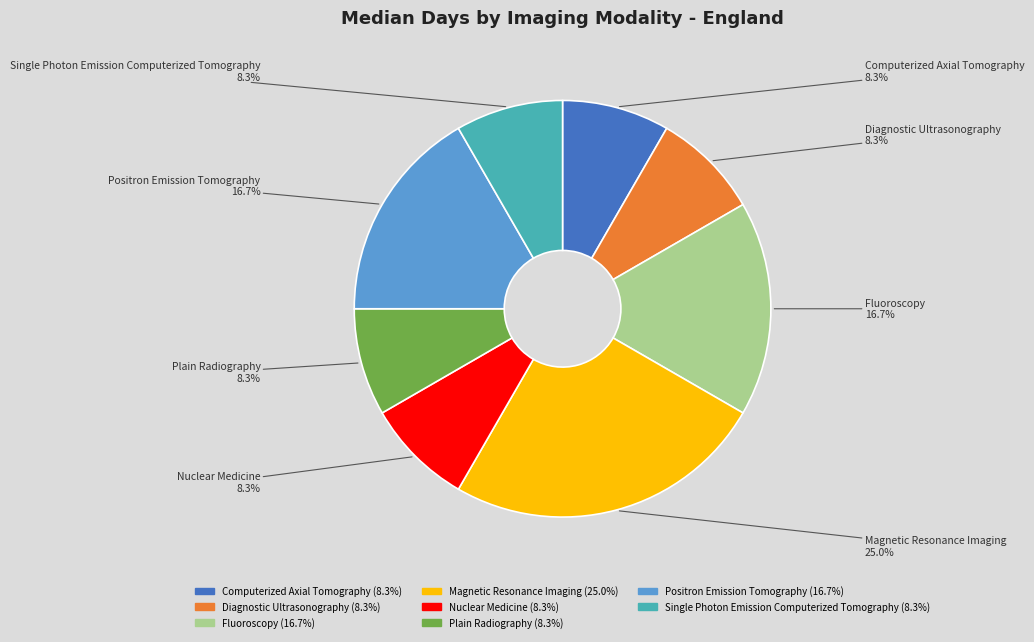

Is there a majority slice in this chart?

No